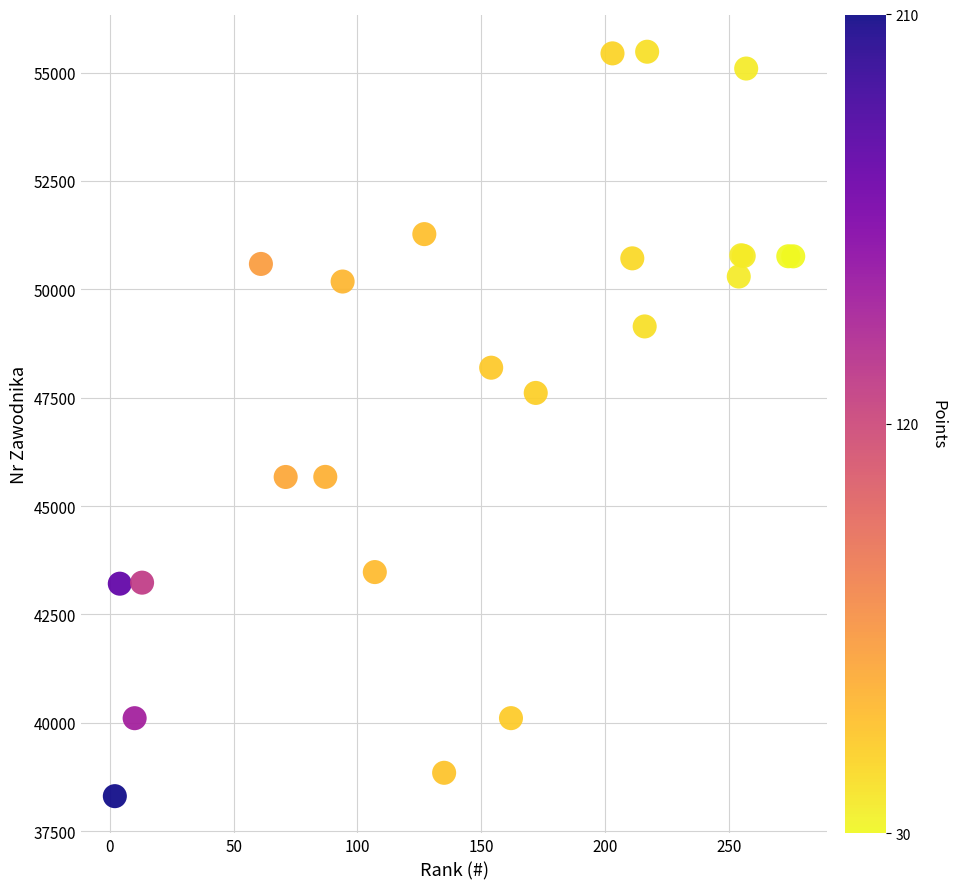

What Y value in the scatter plot is closest to 46894?

47610